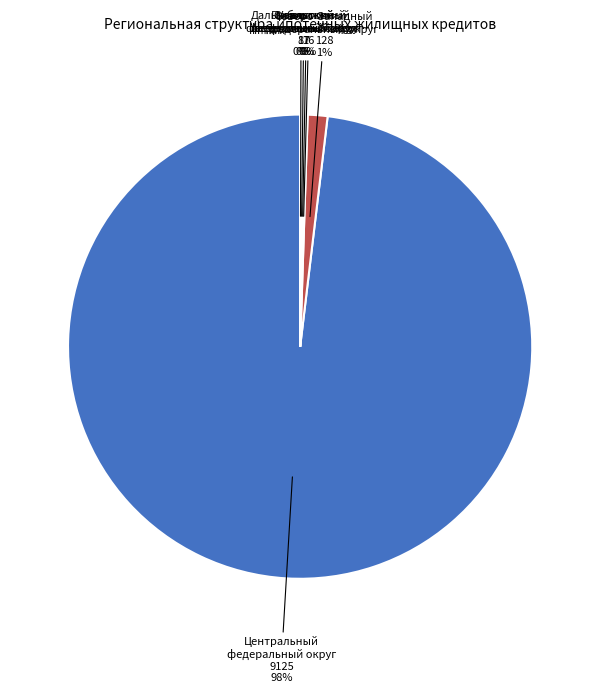

Which category has the biggest portion of the pie?

Центральный федеральный округ